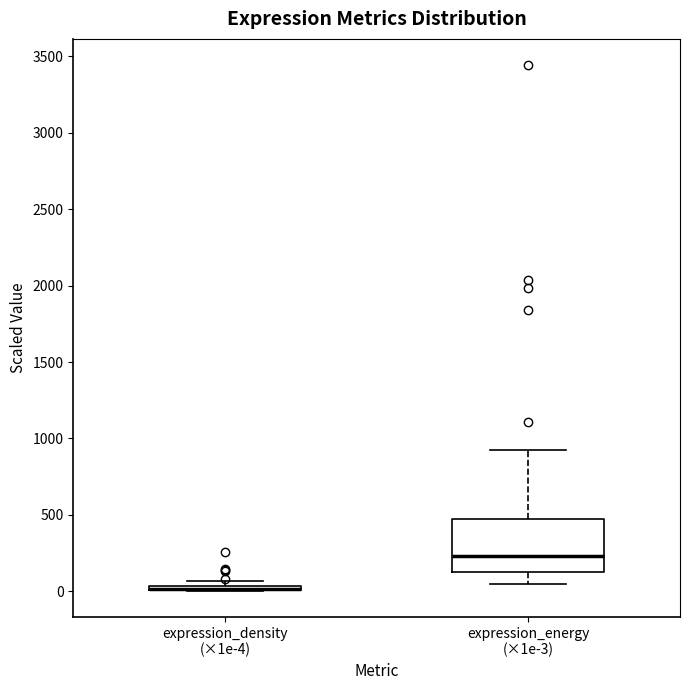

Where is the upper edge of the box for expression_density (×1e-4) on the y-axis? The values are not printed on the chart, so give them approximately, as read against the axis.

50